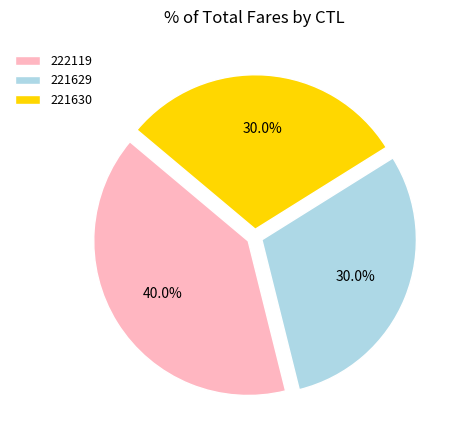

To the nearest percent, what is the combined percentage of 221630 and 222119?

70%